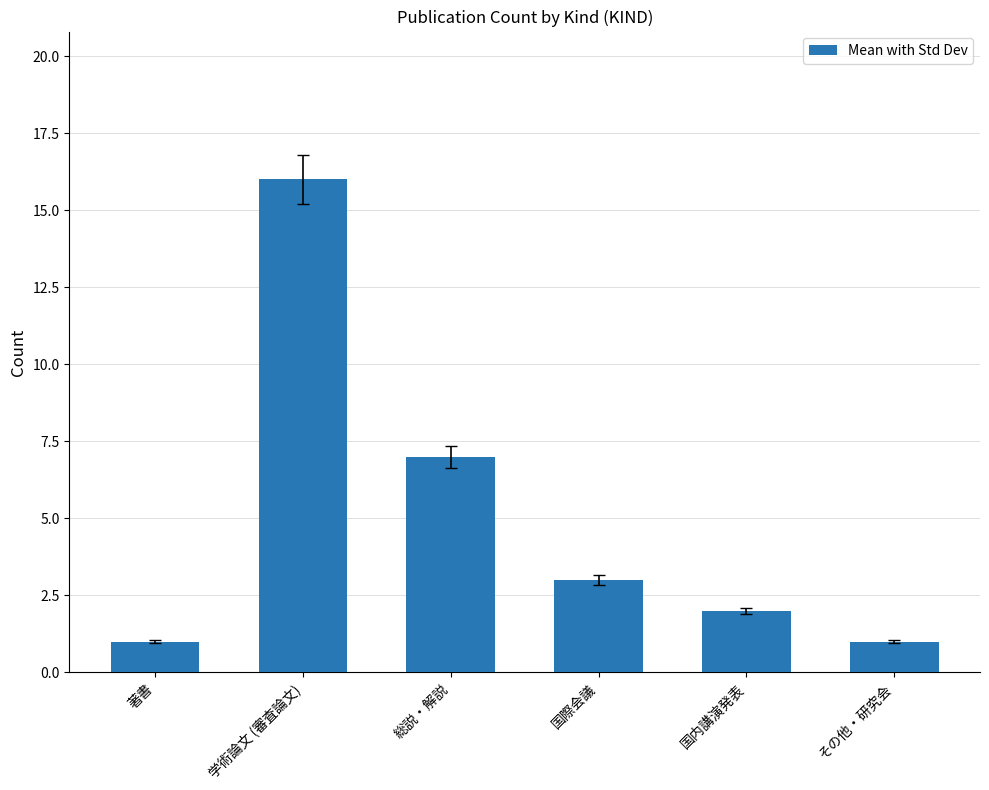

How many data points are less than 3?

3